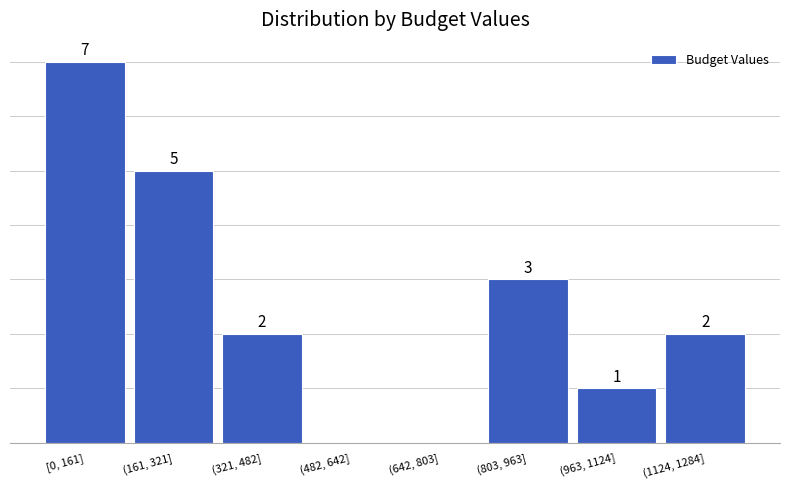

Which category has the highest value across all series?

[0, 161]